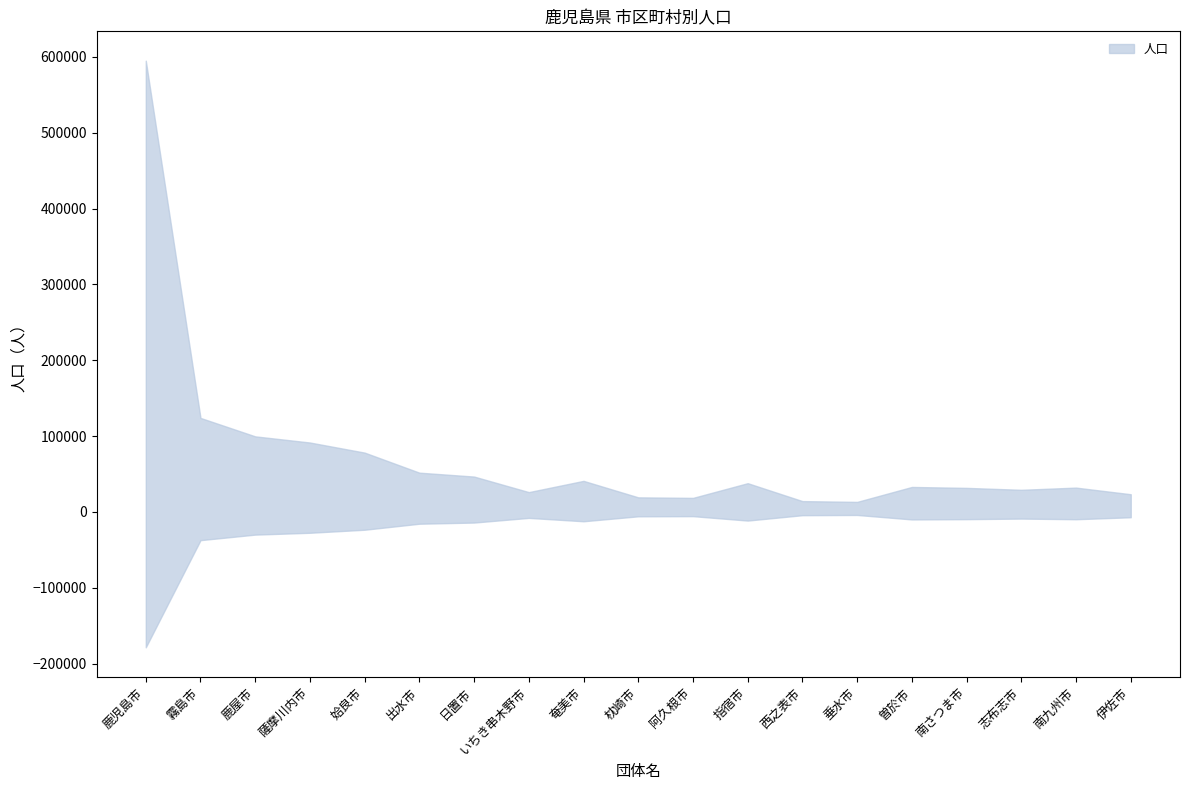

How many lines are shown in the chart?

1